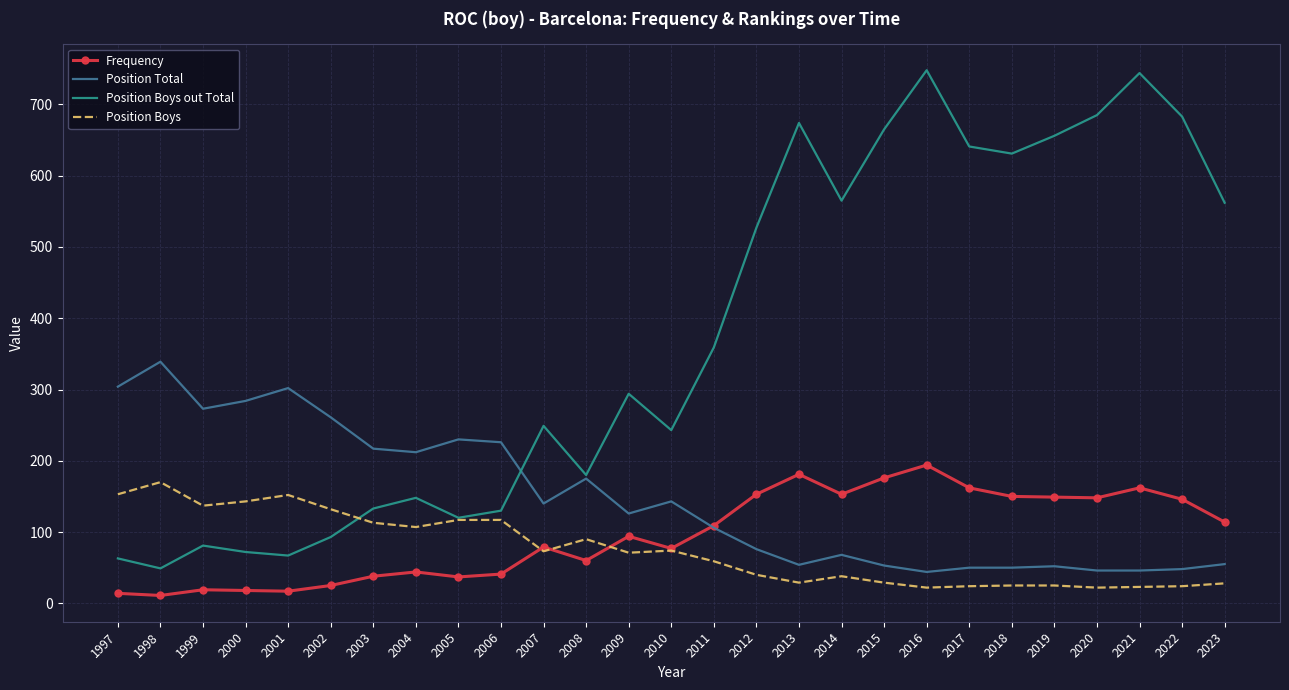

What are all the series names shown in the legend?

Frequency, Position Total, Position Boys out Total, Position Boys